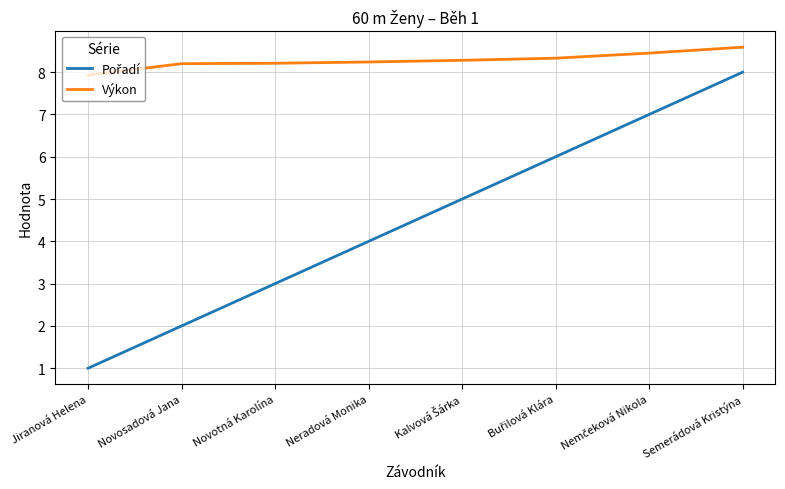

How many series are shown in this chart?

2